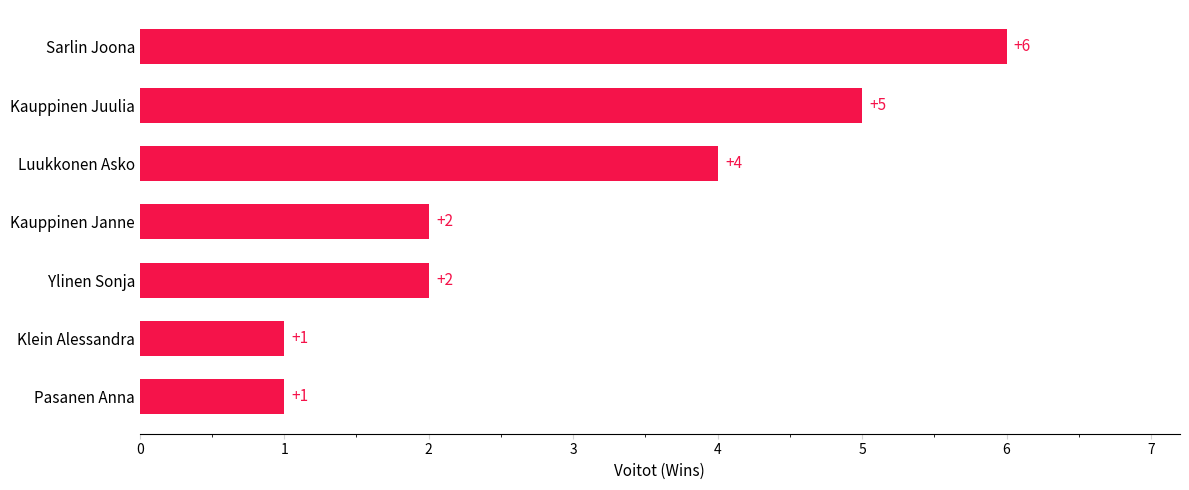

What is the average value?

3